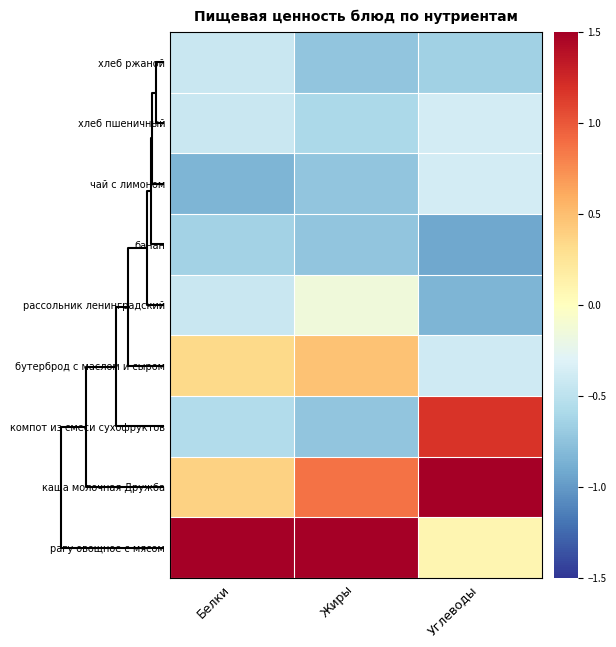

Rank the series by their maximum value, from lowest to highest.

банан, хлеб ржаной, хлеб пшеничный, чай с лимоном, рассольник ленинградский, бутерброд с маслом и сыром, компот из смеси сухофруктов, каша молочная Дружба, рагу овощное с мясом